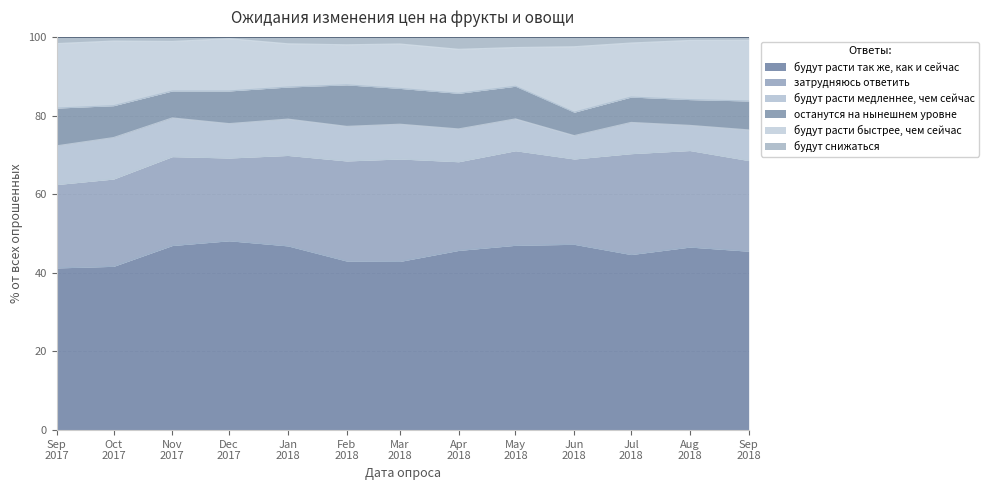

In останутся на нынешнем уровне, how many points are higher than both neighbors (excluding endpoints)?

2